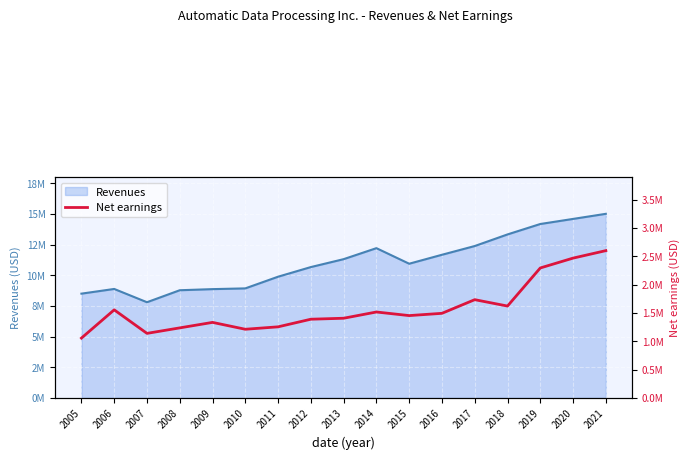

At which category does the chart reach its peak across all series?

2021